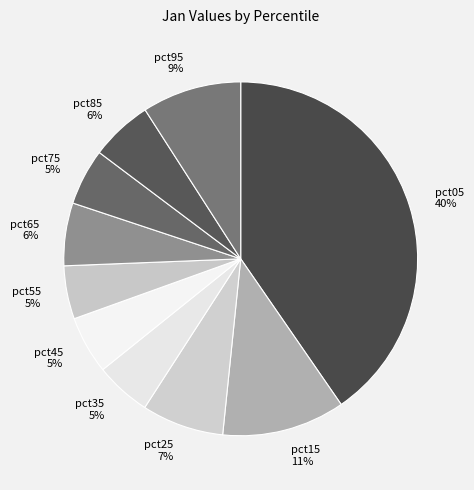

Is the sum of pct55 and pct25 greater than half?

No